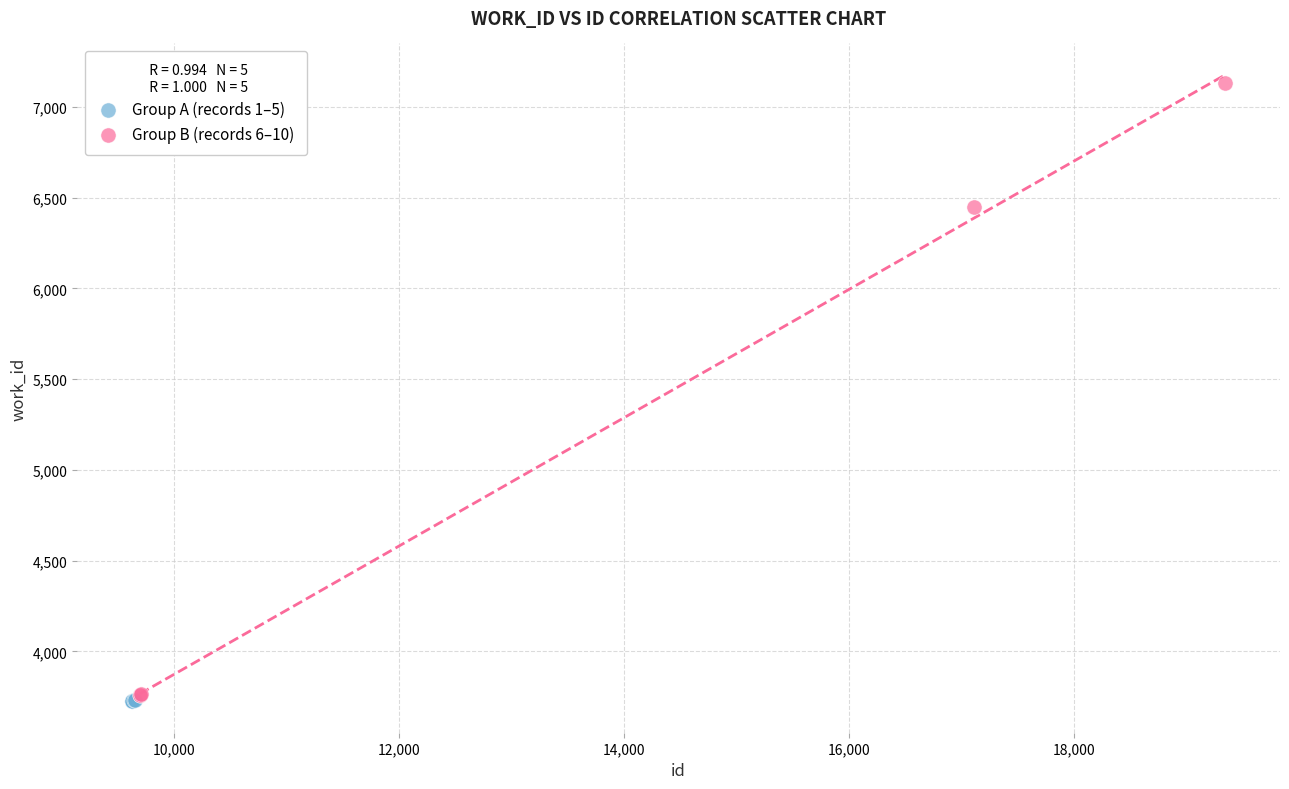

Which series has the largest Y range (max minus min)?

Group B (records 6–10)